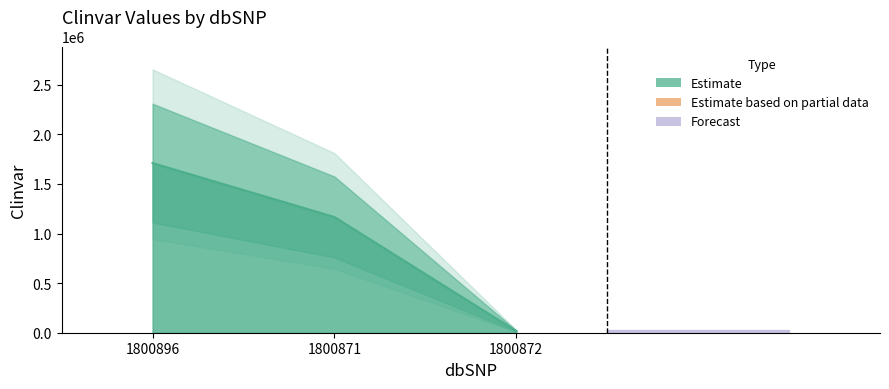

Which category has the highest value across all series?

1800896